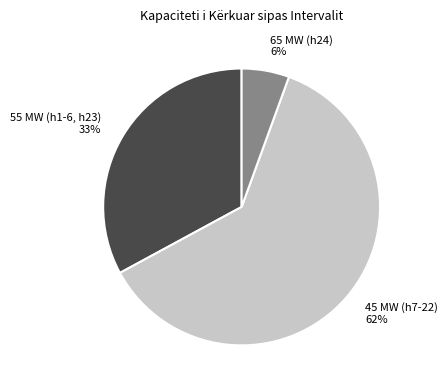

The 65 MW (h24) slice represents 6% of the pie. True or false?

True